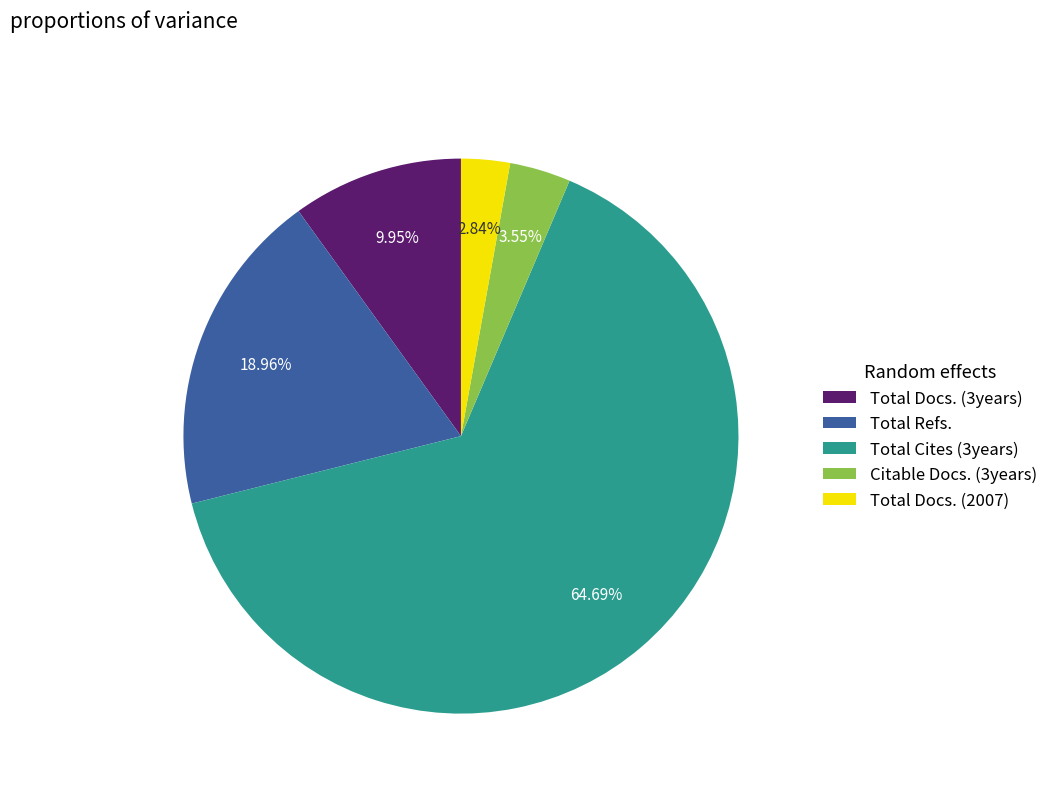

How much of the chart is everything except Total Docs. (2007)?

97.2%